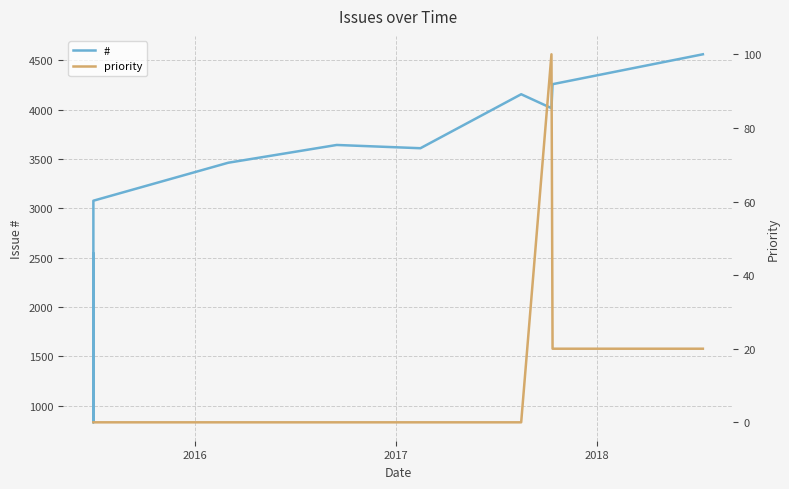

At how many categories does at least one series exceed 2944?

8